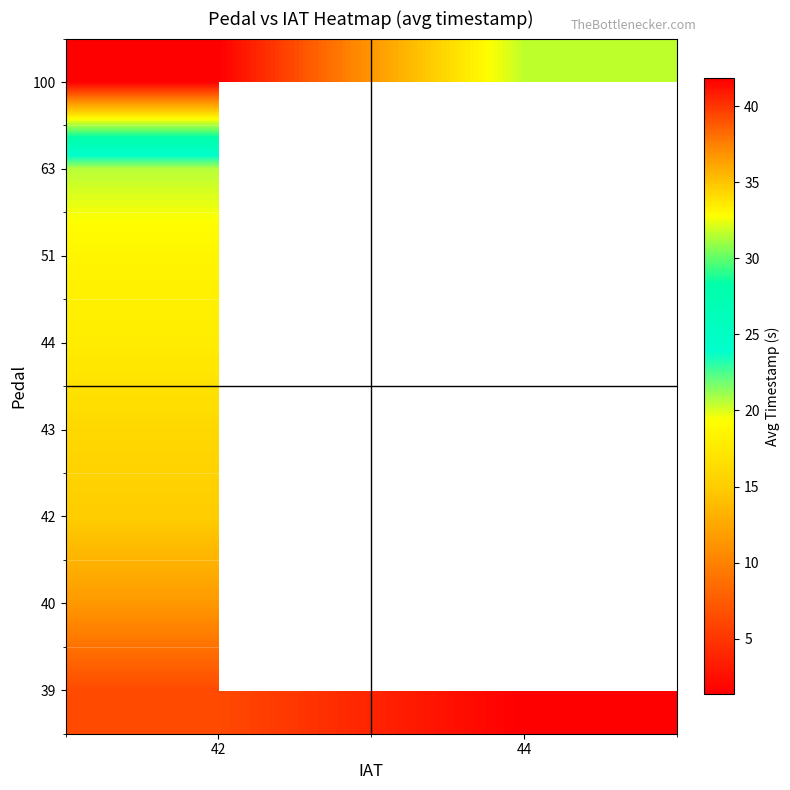

Rank the series by their maximum value, from highest to lowest.

100, 63, 51, 44, 43, 42, 40, 39